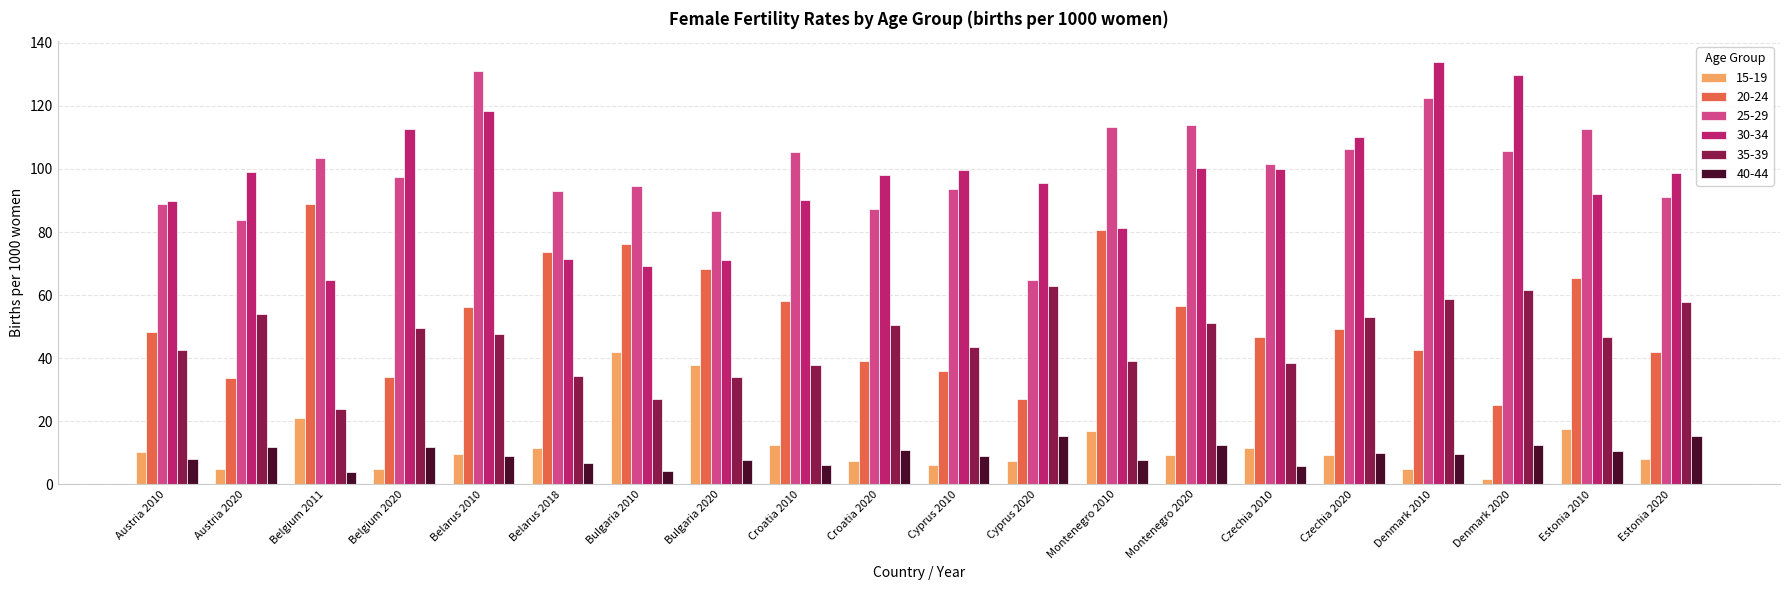

What is the minimum value for 15-19?

1.6